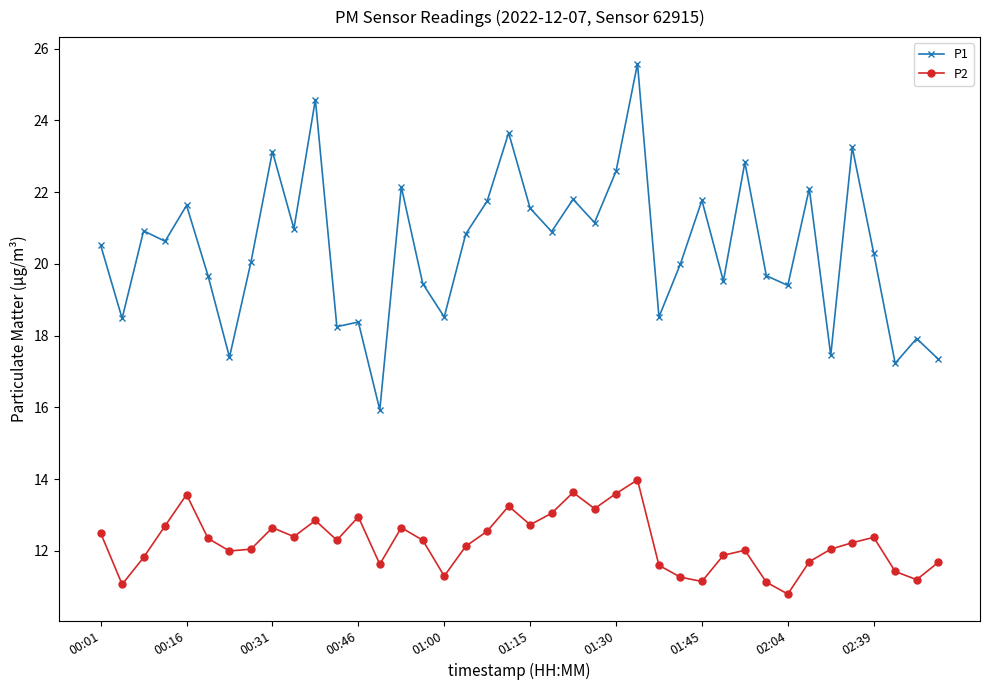

How many lines are shown in the chart?

2